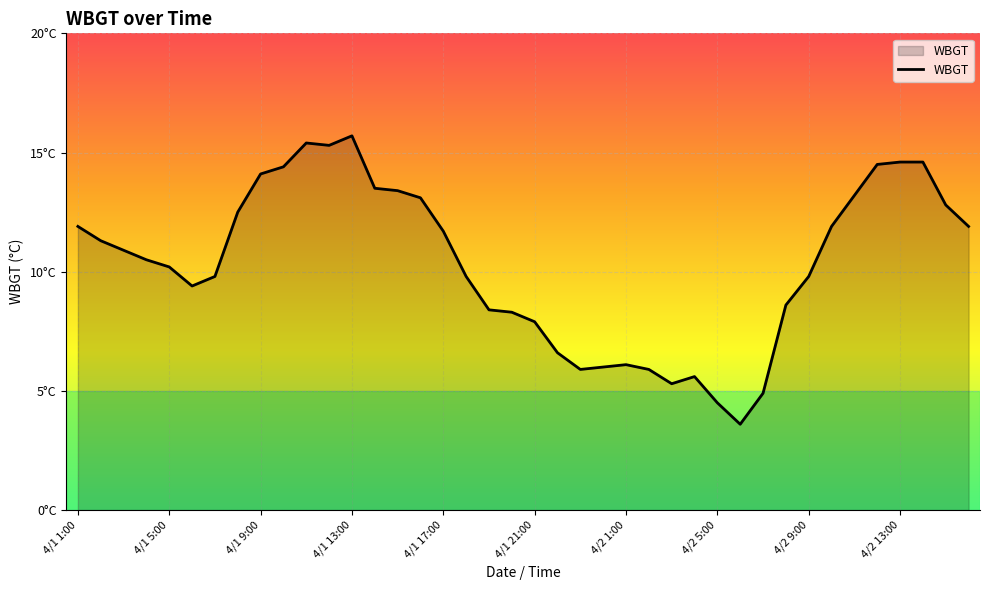

Is this an area chart (filled region under the line)?

Yes